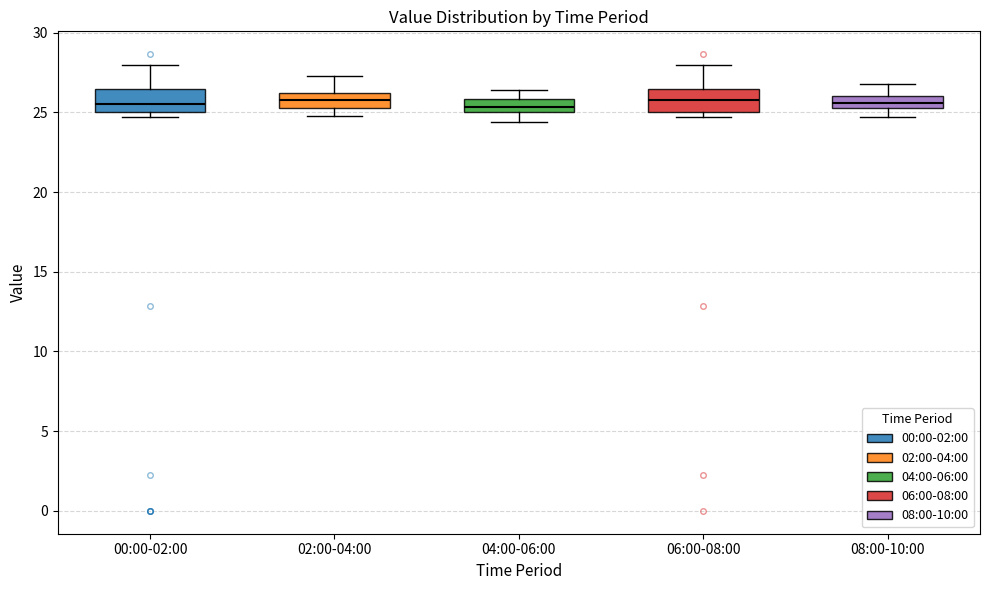

Where is the lower edge of the box for 04:00-06:00 on the y-axis? The values are not printed on the chart, so give them approximately, as read against the axis.

25.0